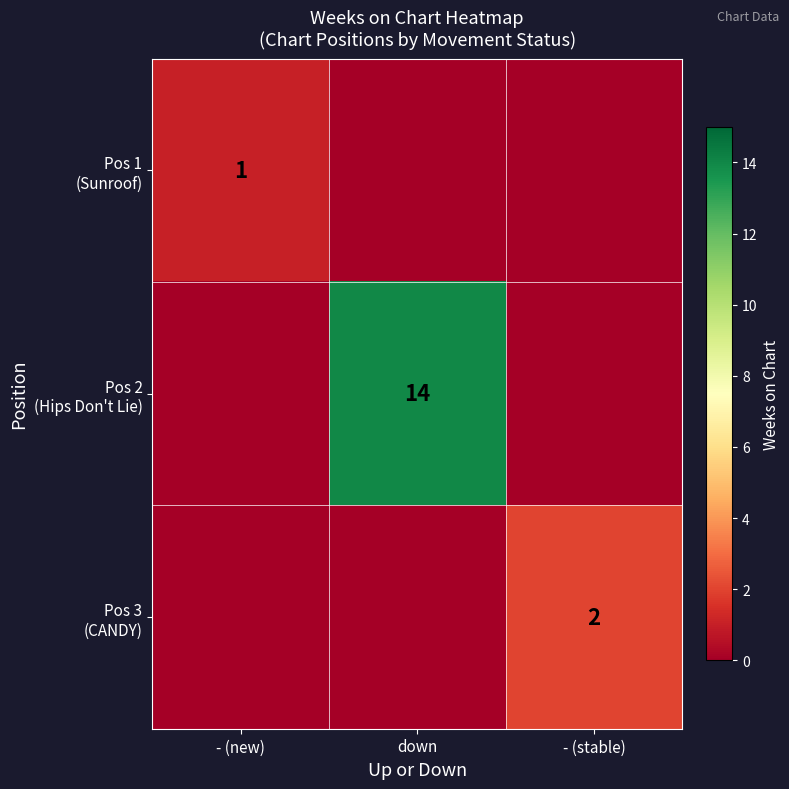

At how many categories does at least one series exceed 11?

1